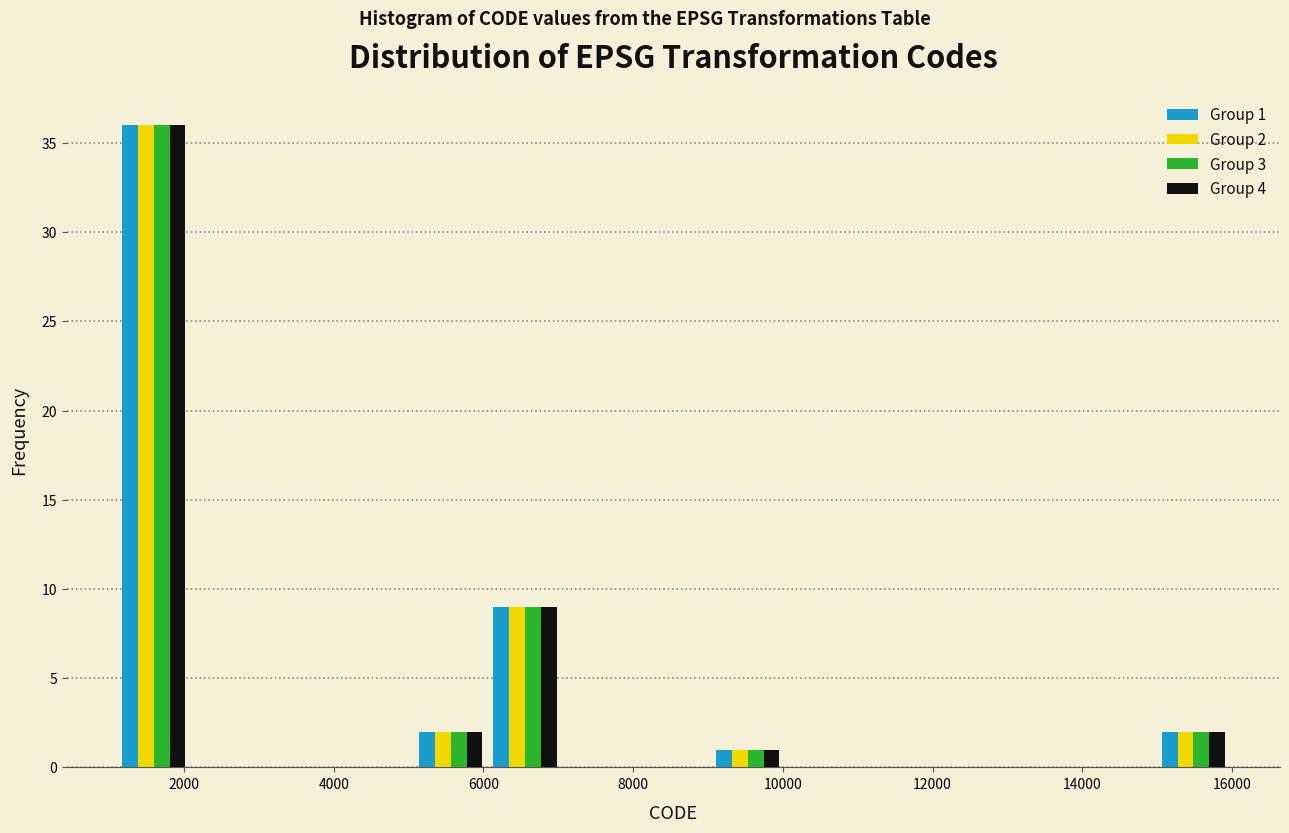

In the Group 2 series, which range on the x-axis has the tallest bar?

1200 to 2000